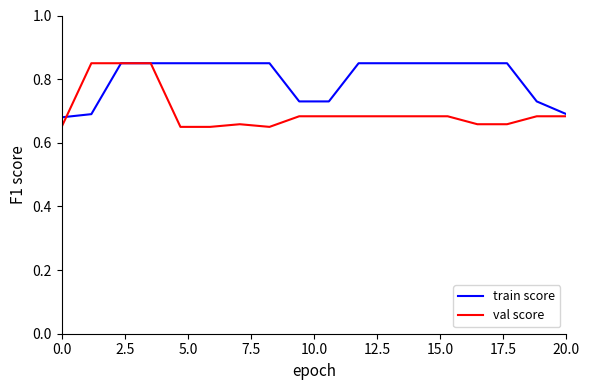

At how many categories does at least one series exceed 0?

18